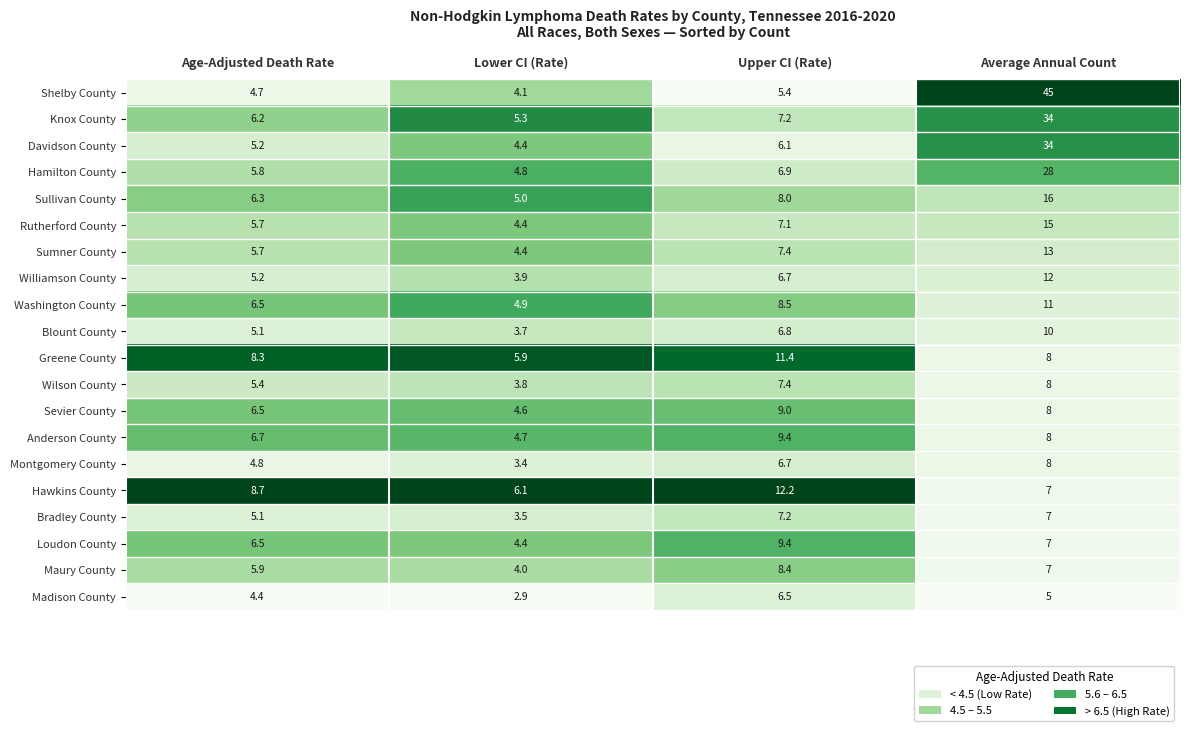

What is the difference between the maximum and minimum values in the Rutherford County series?

10.6